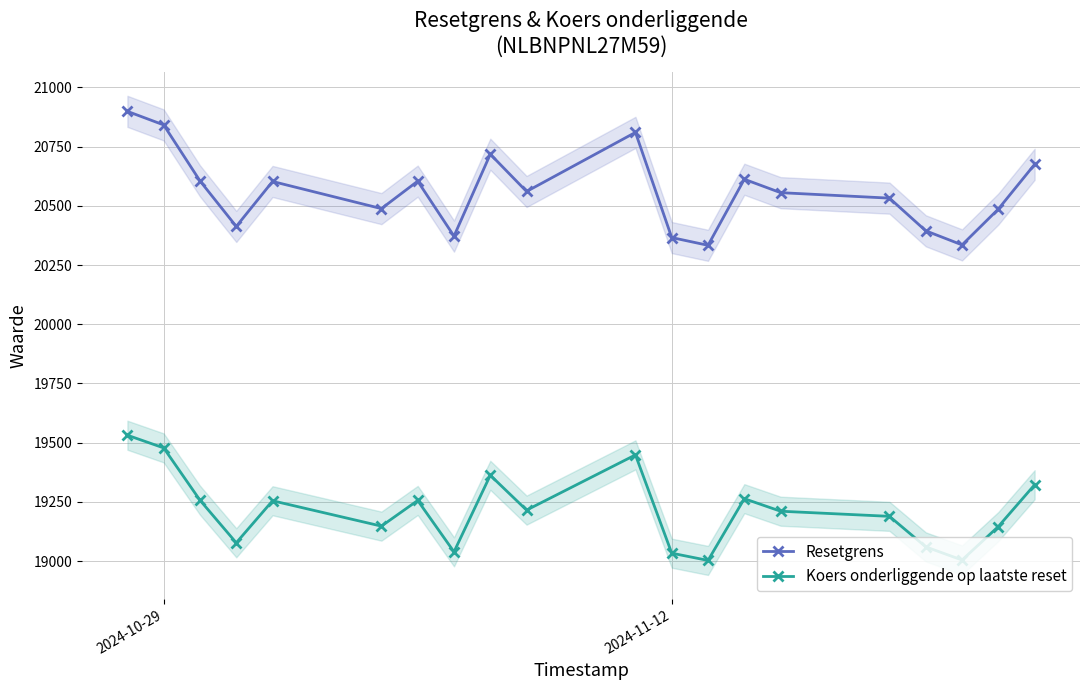

Count the number of data series in this chart.

2